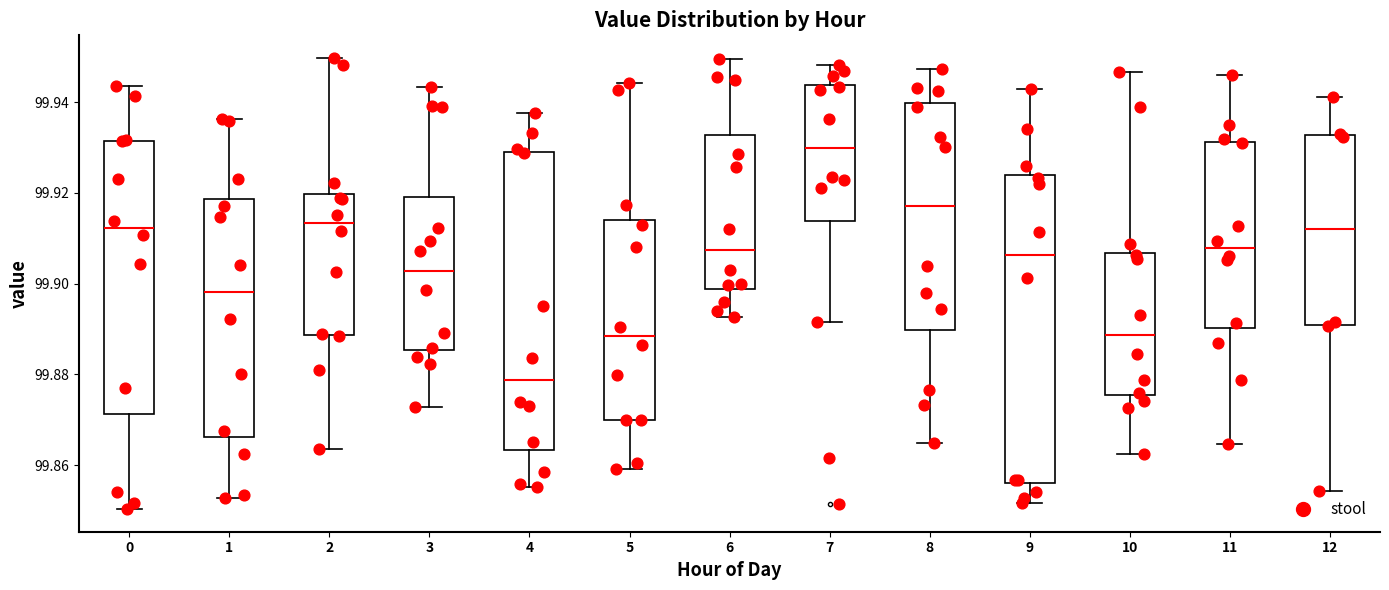

Where does the median line of the box at x = 3 sit on the y-axis? The values are not printed on the chart, so give them approximately, as read against the axis.

99.902